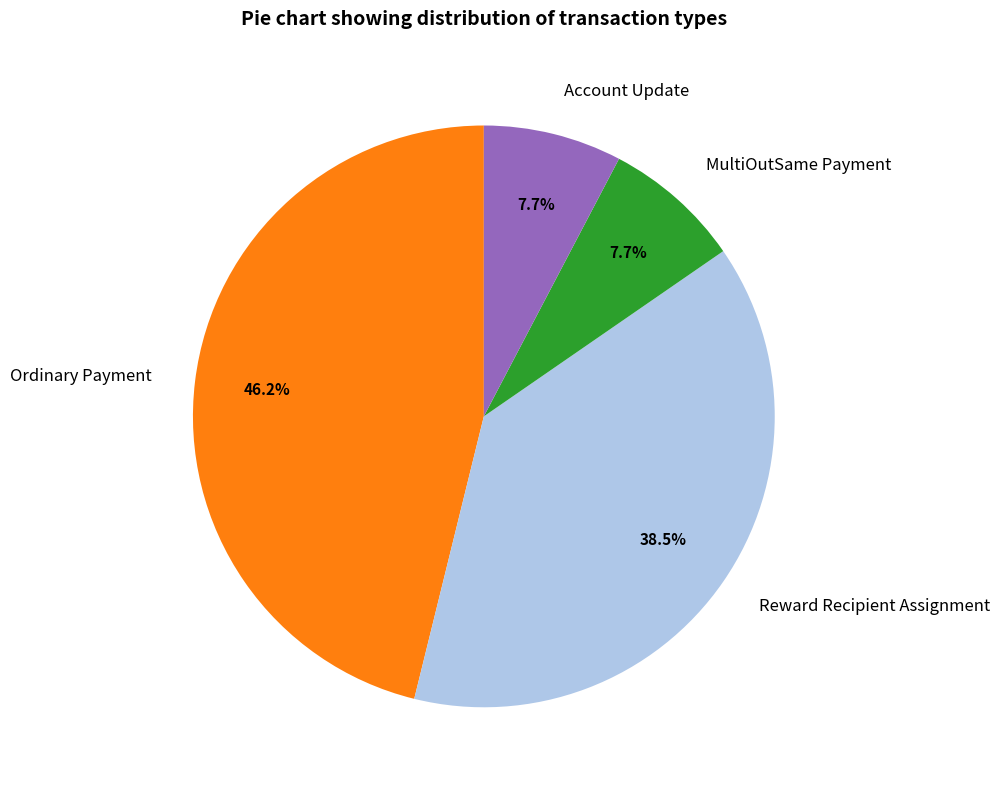

Combined, what portion of the pie is Ordinary Payment and Account Update?

53.8%